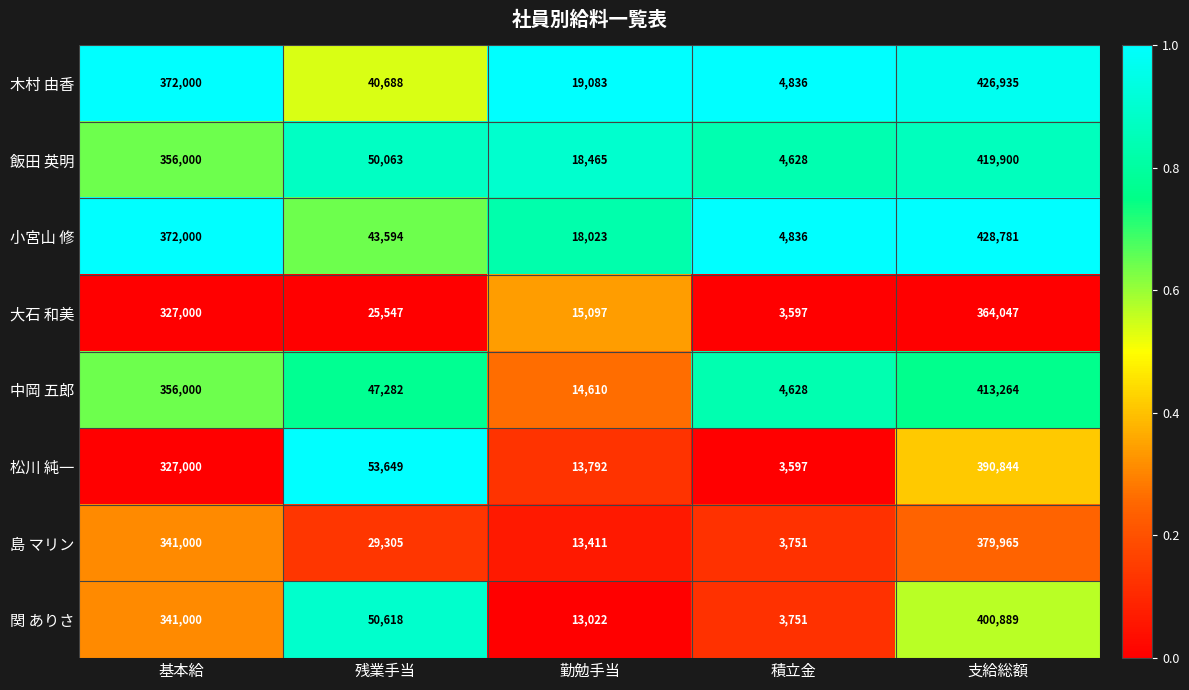

What is the highest value of the 小宮山 修 series?

428781